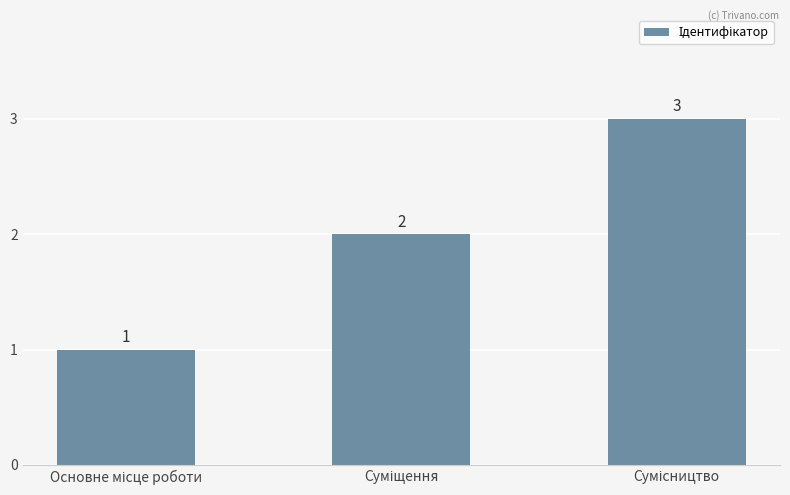

What is the value of the 2nd bar from the left?

2